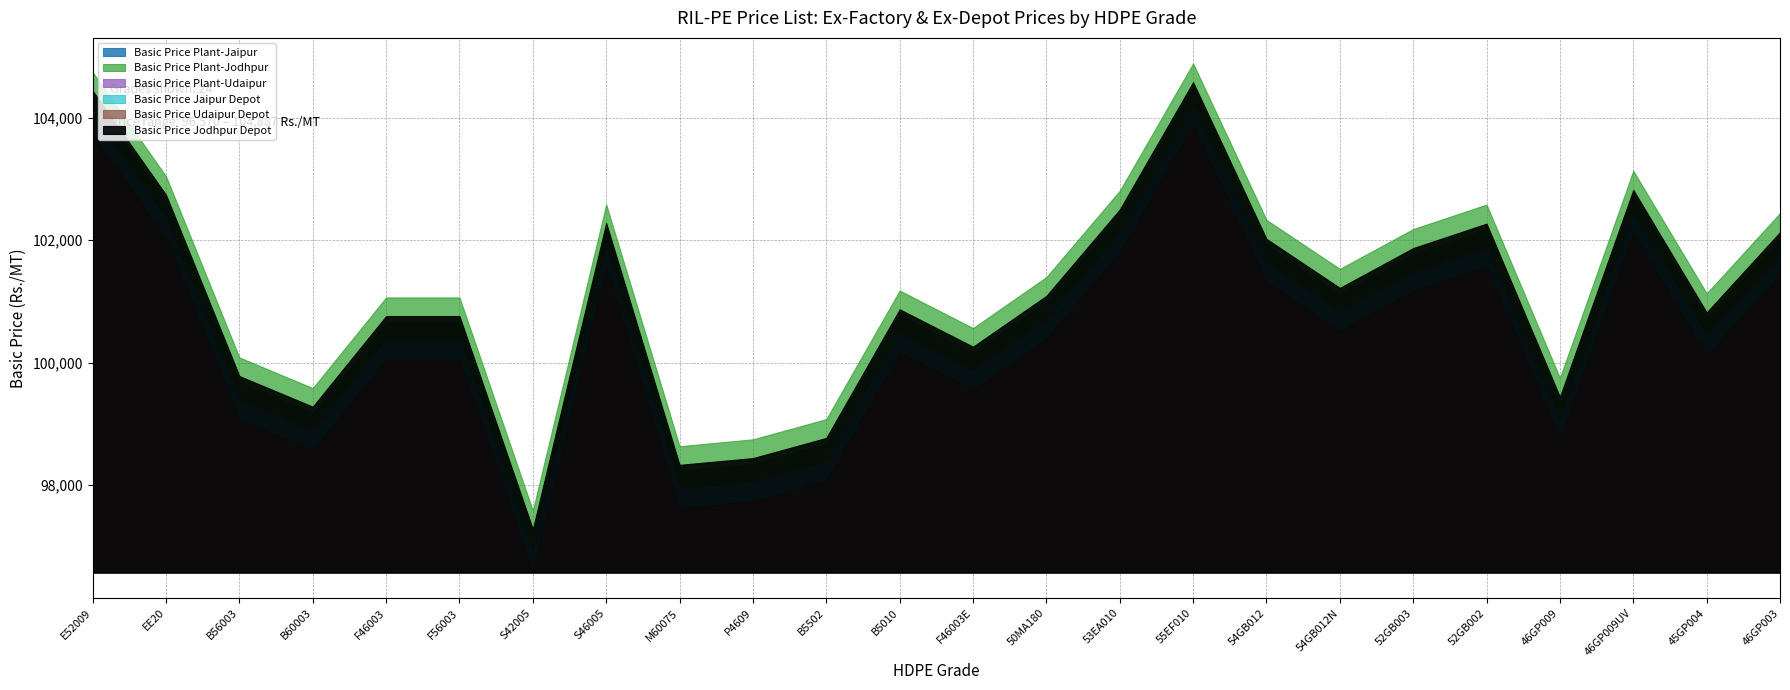

What position from the right is F46003E?

12